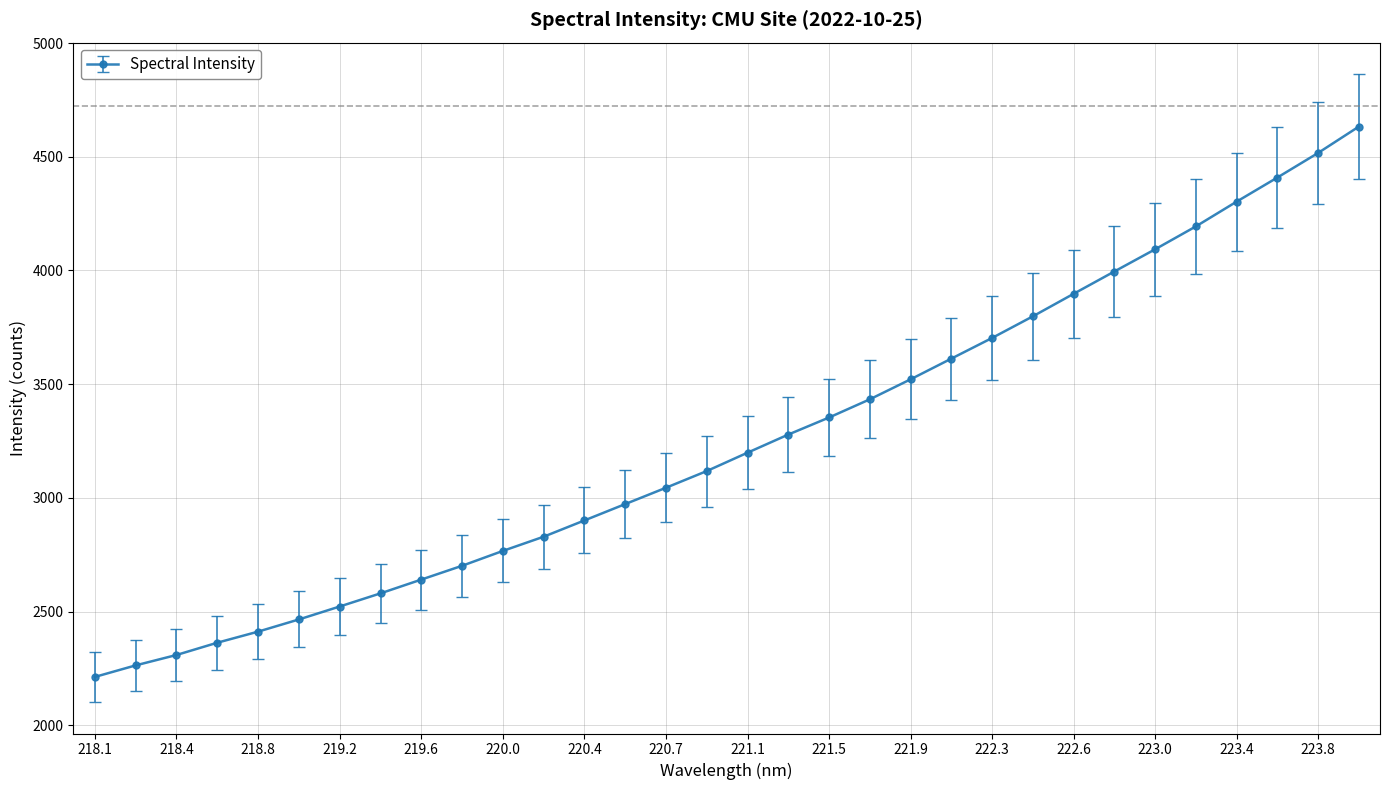

What is the value of the 2nd point from the left?

2264.0